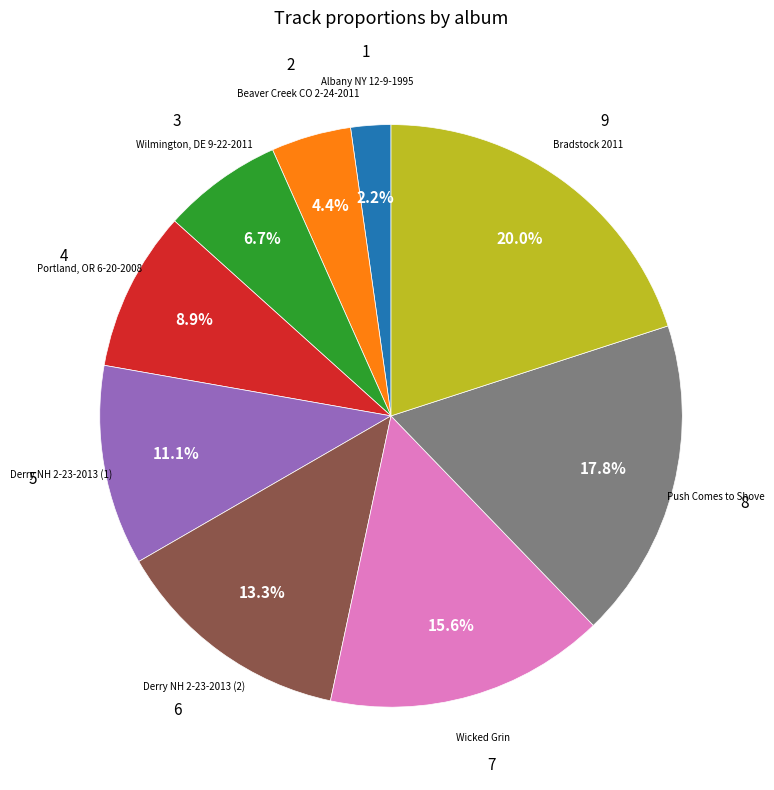

Count the number of slices in the pie.

9